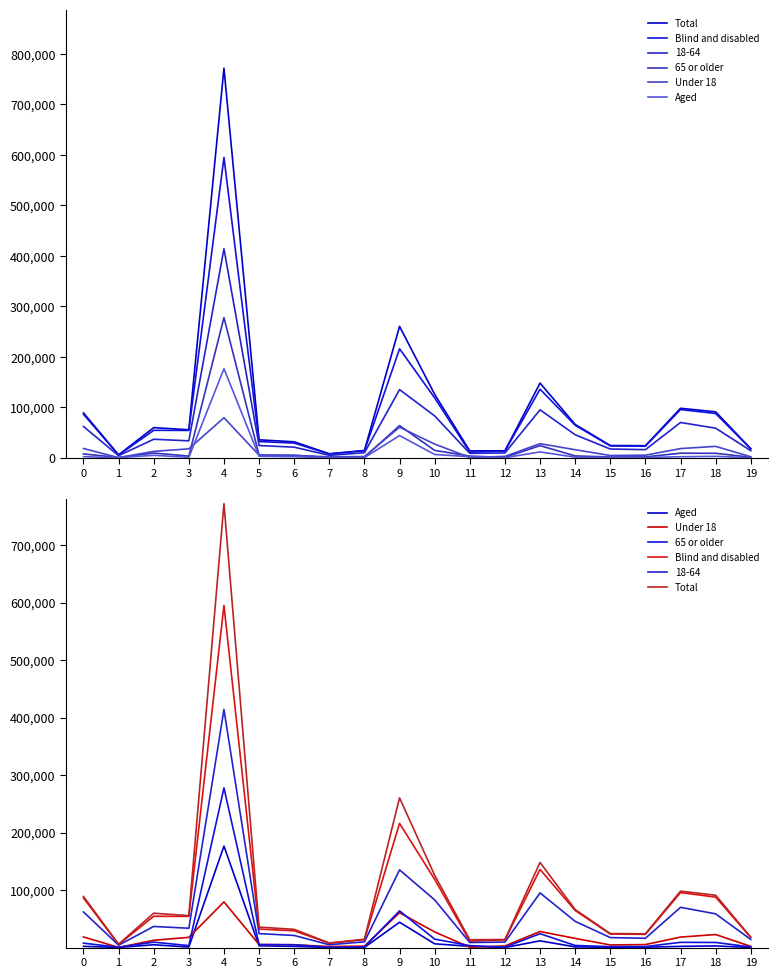

Does the chart have visible grid lines?

No